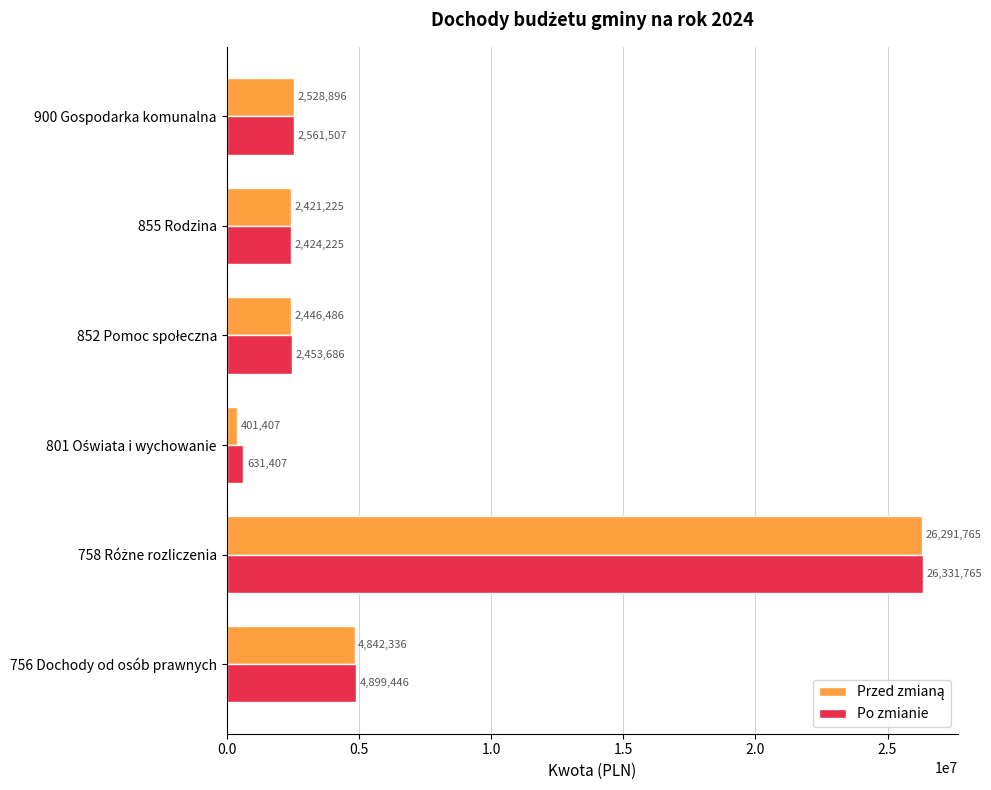

Which series has the largest total across all categories?

Po zmianie